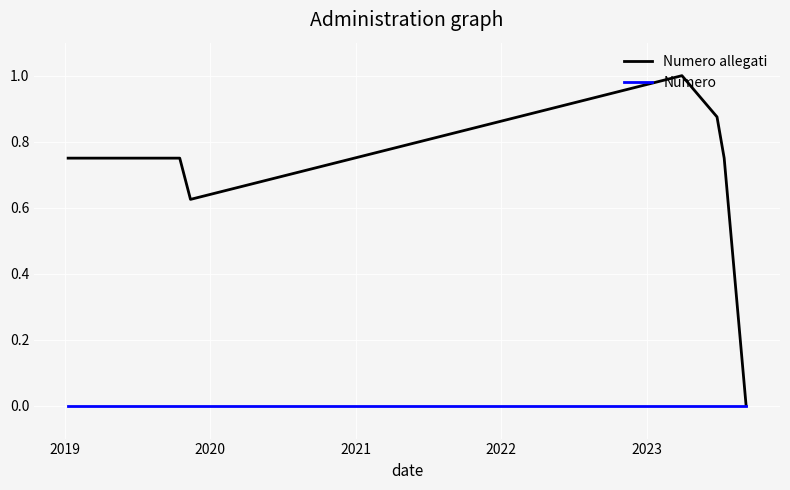

How many data points in Numero allegati are above 0?

7